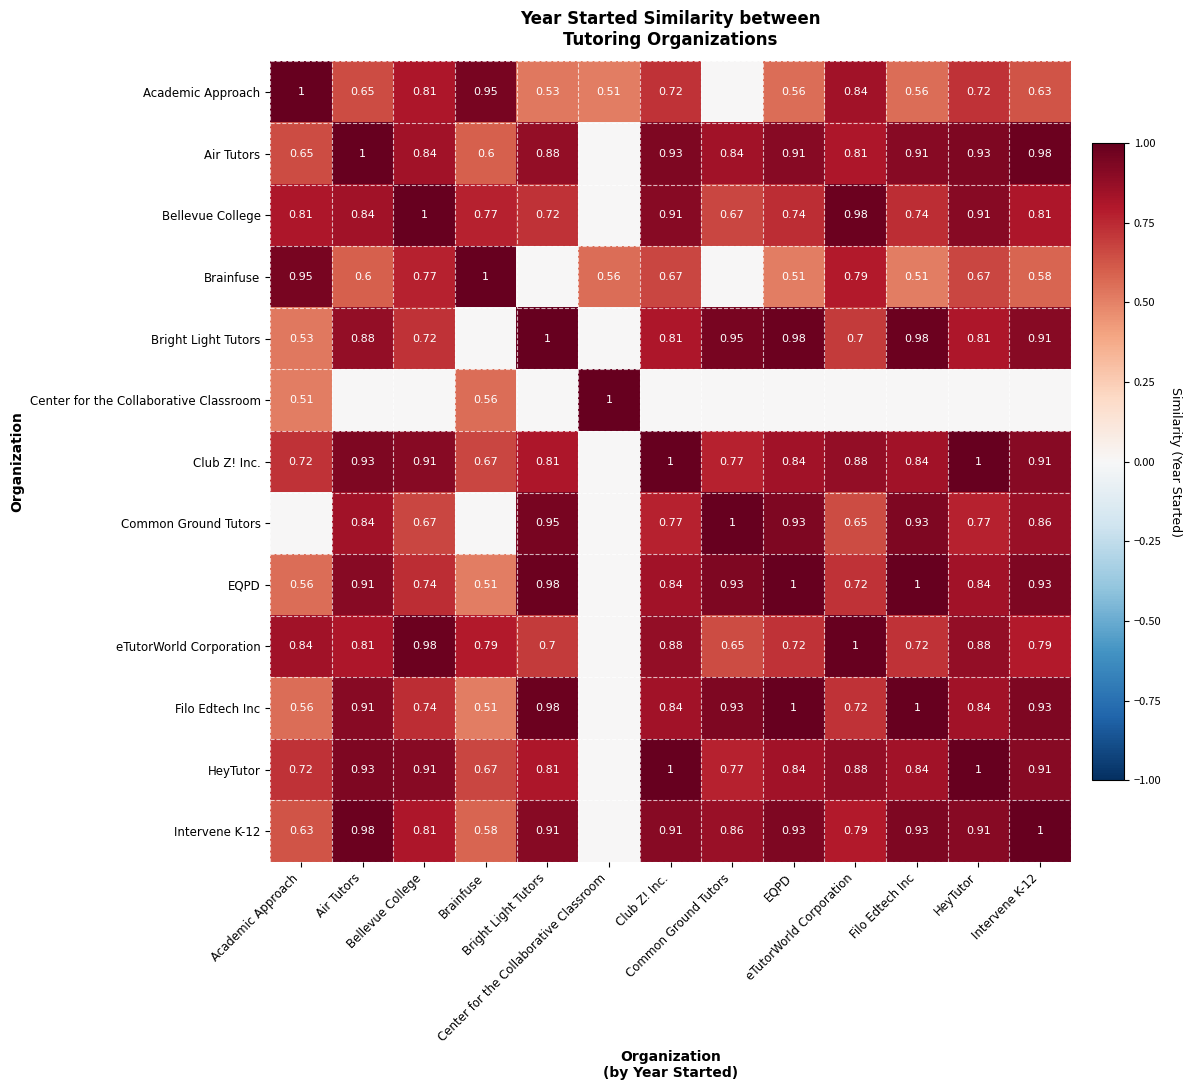

How many values in Filo Edtech Inc are above zero?

12